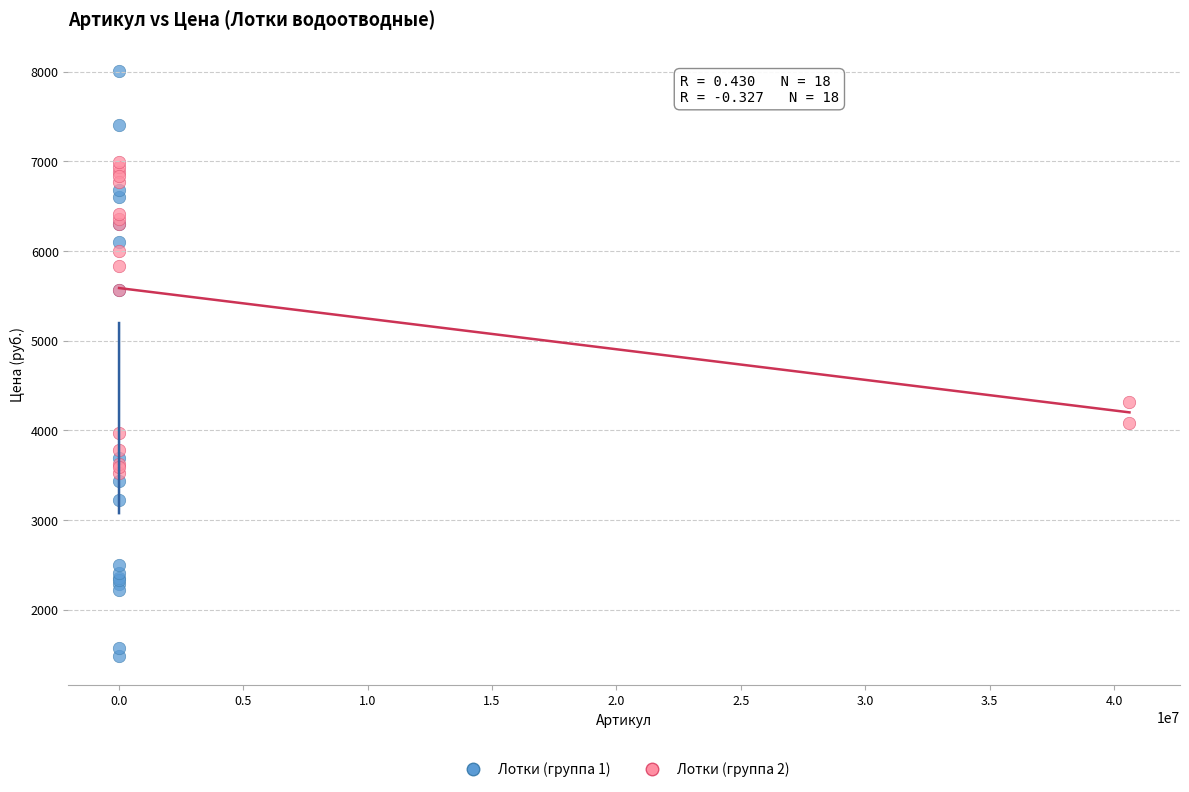

Which series reaches the minimum Y coordinate?

Лотки (группа 1)